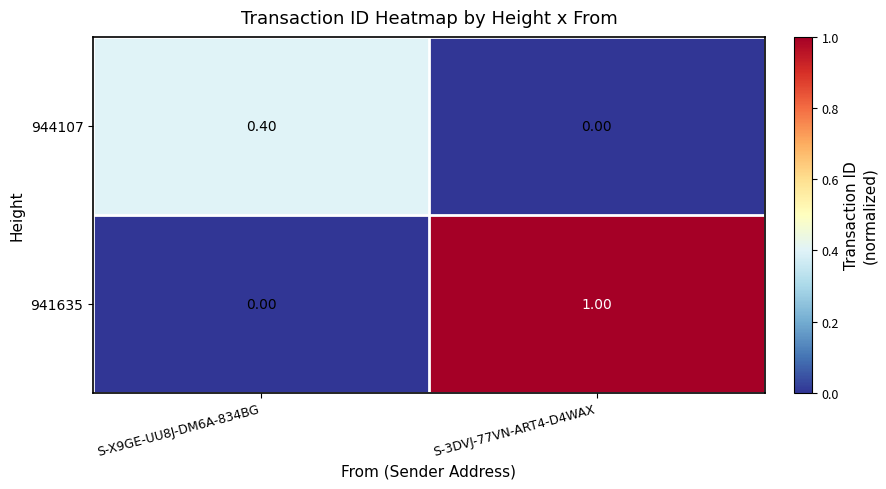

Which series has the largest total across all categories?

941635